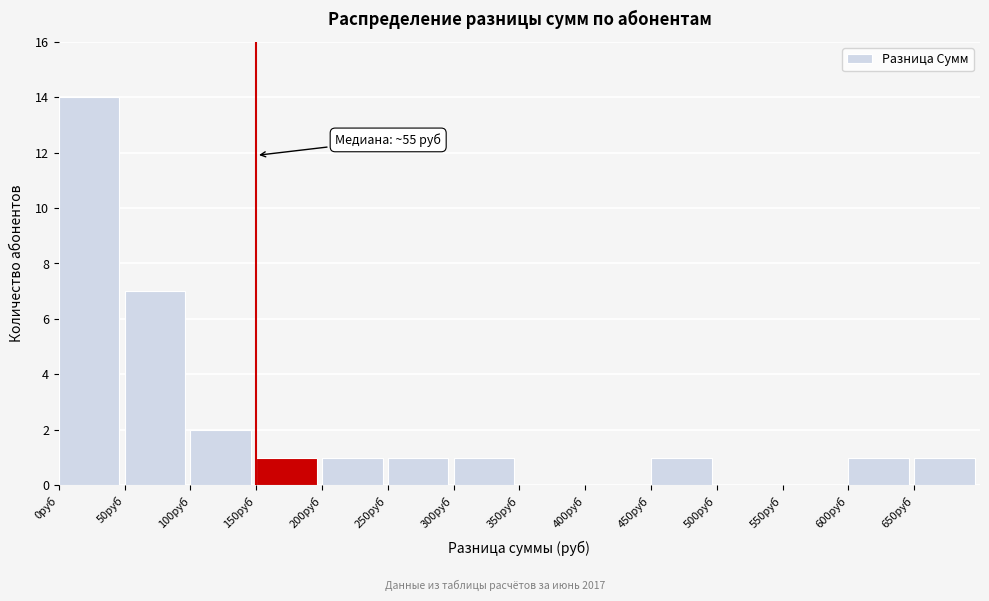

Over which range of the x-axis is the bar tallest?

0 to 50